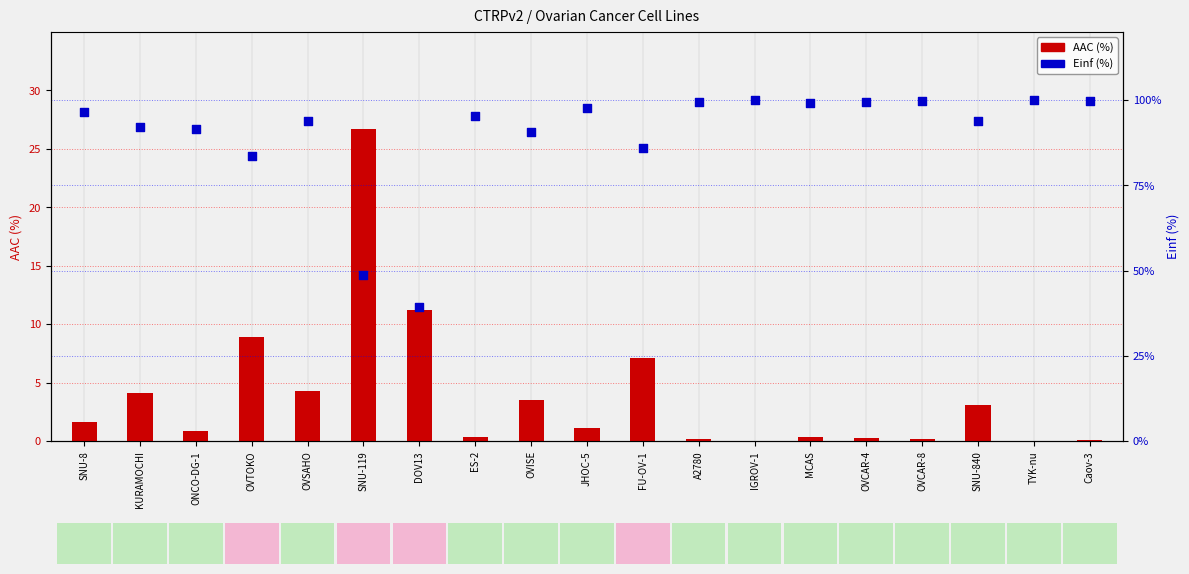

What are all the series names shown in the legend?

AAC (%), Einf (%)